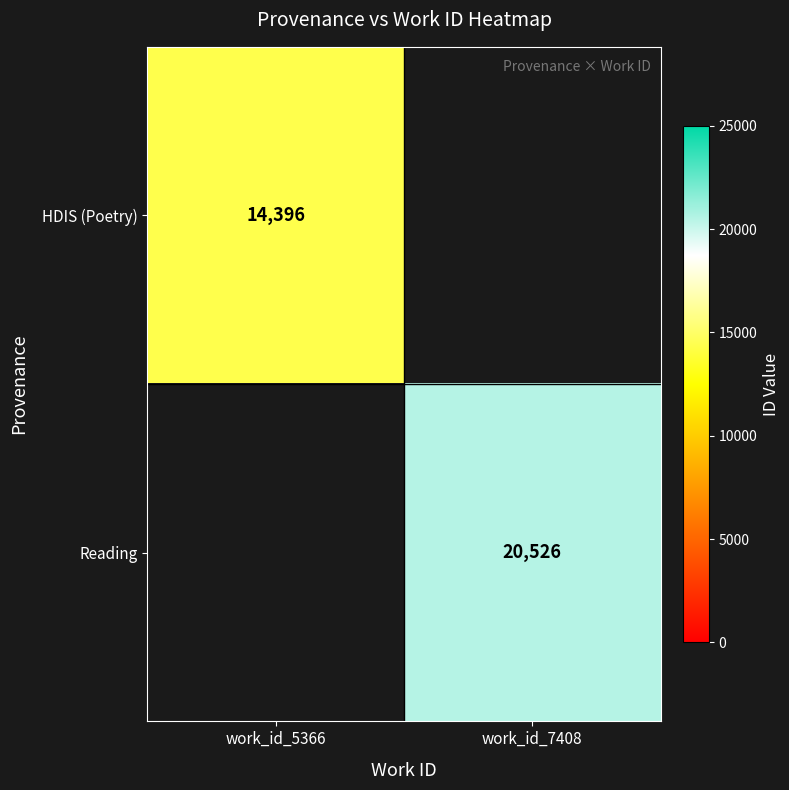

True or false: Reading has a value of 20526 at work_id_7408.

True